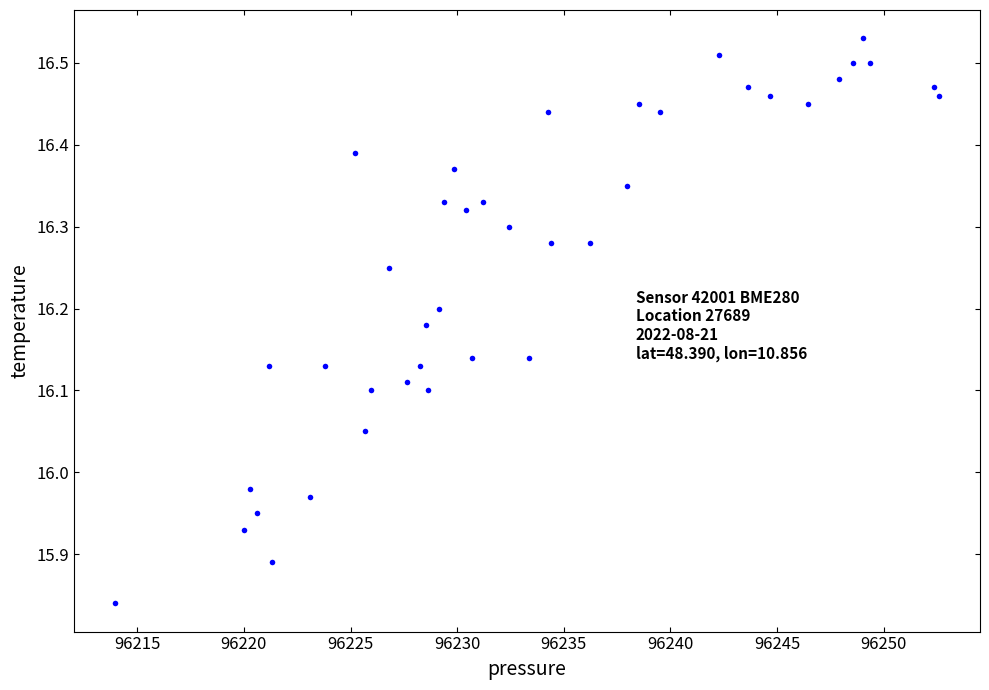

What is the range of Y values (max minus min)?

0.7